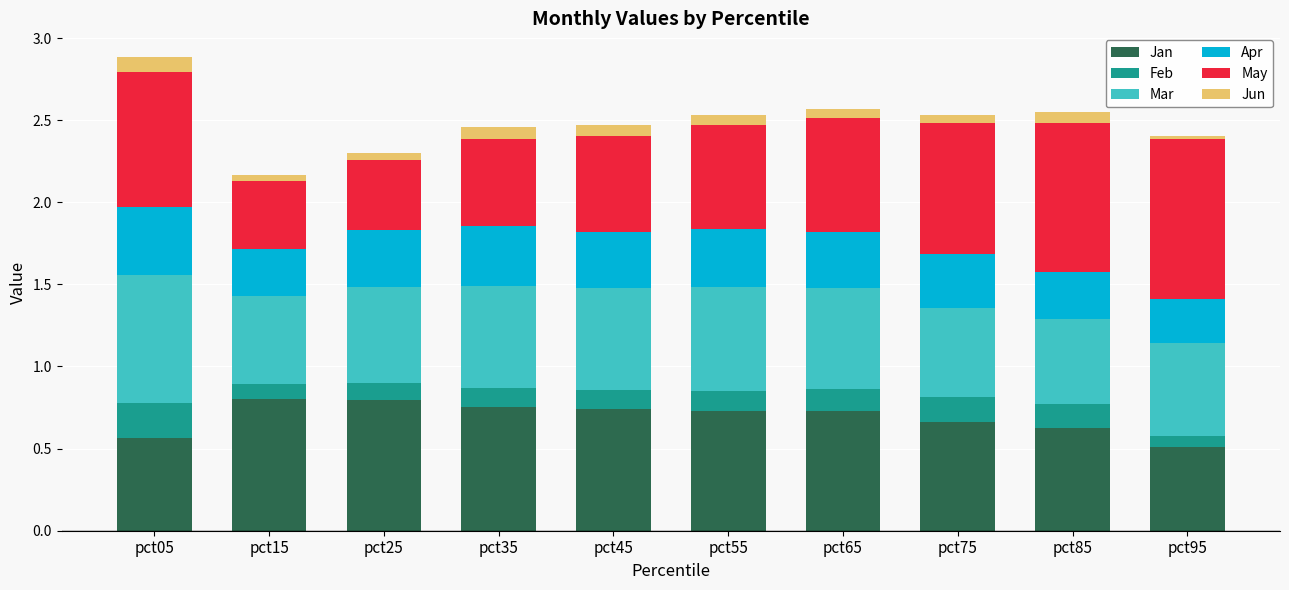

What is the sum of all Jan values?

6.9